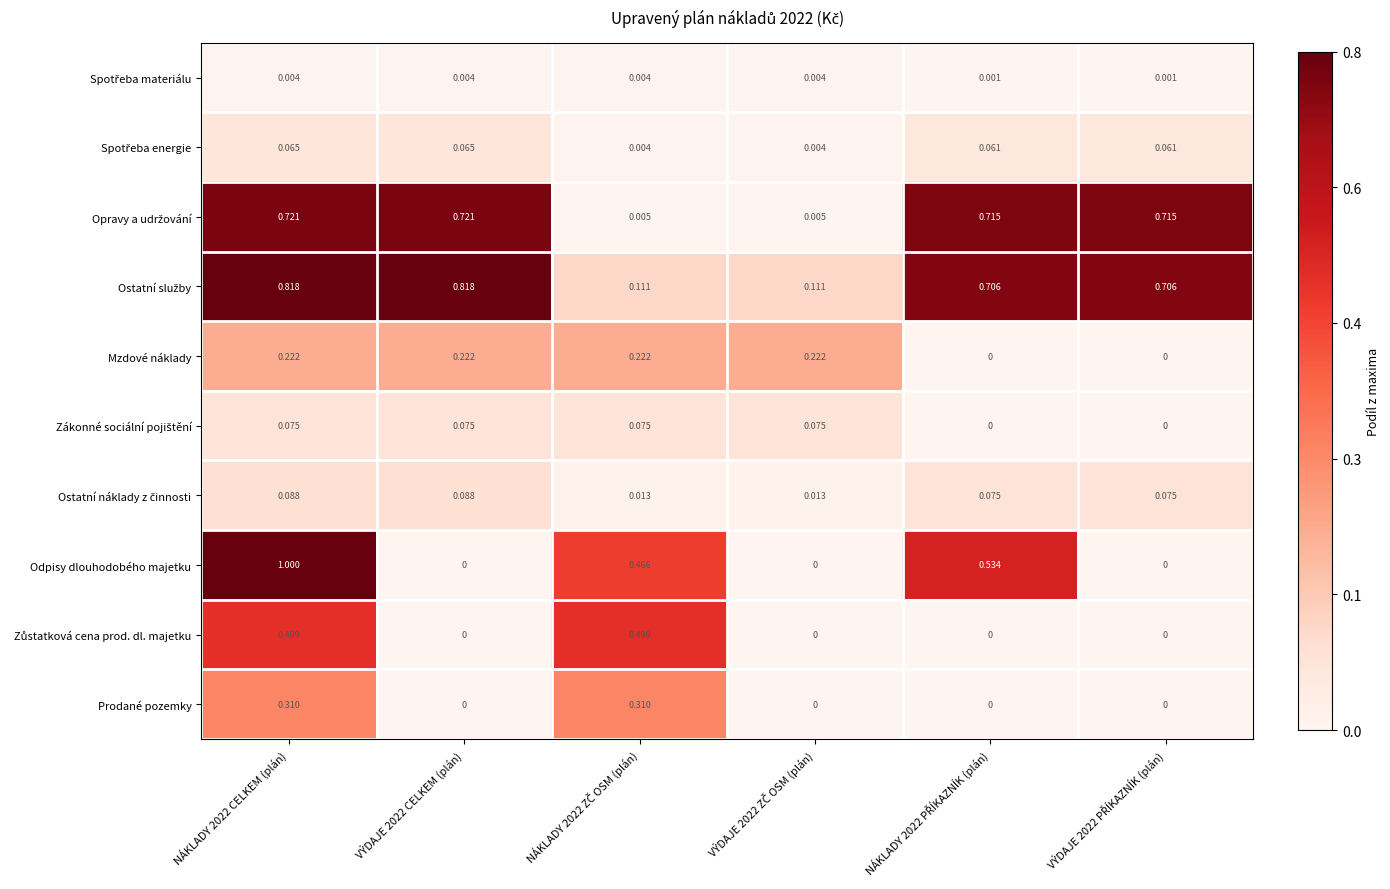

Which series has the widest spread of values?

Odpisy dlouhodobého majetku